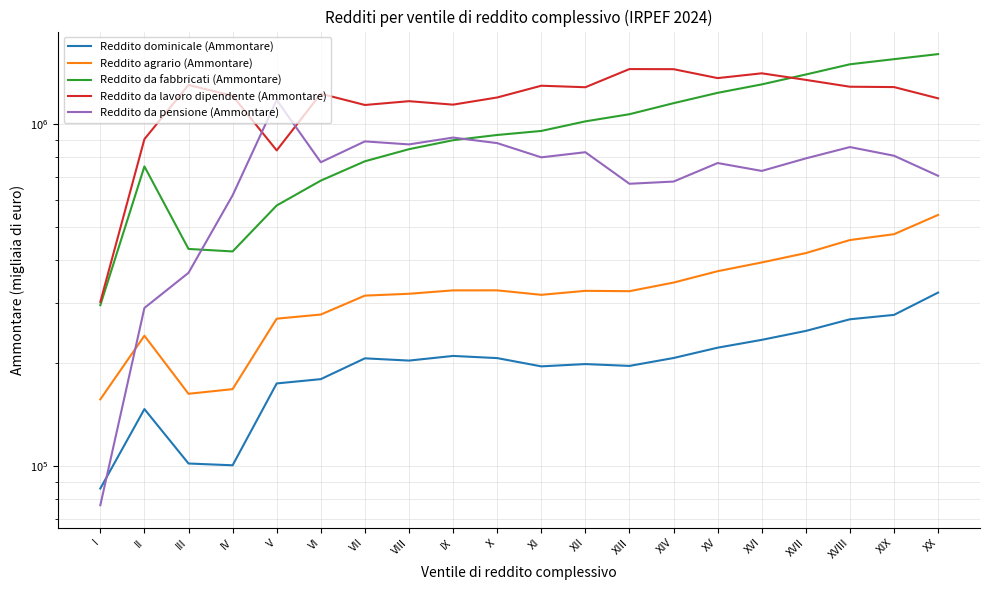

Is it true that Reddito dominicale (Ammontare) equals 304130 at XII?

False